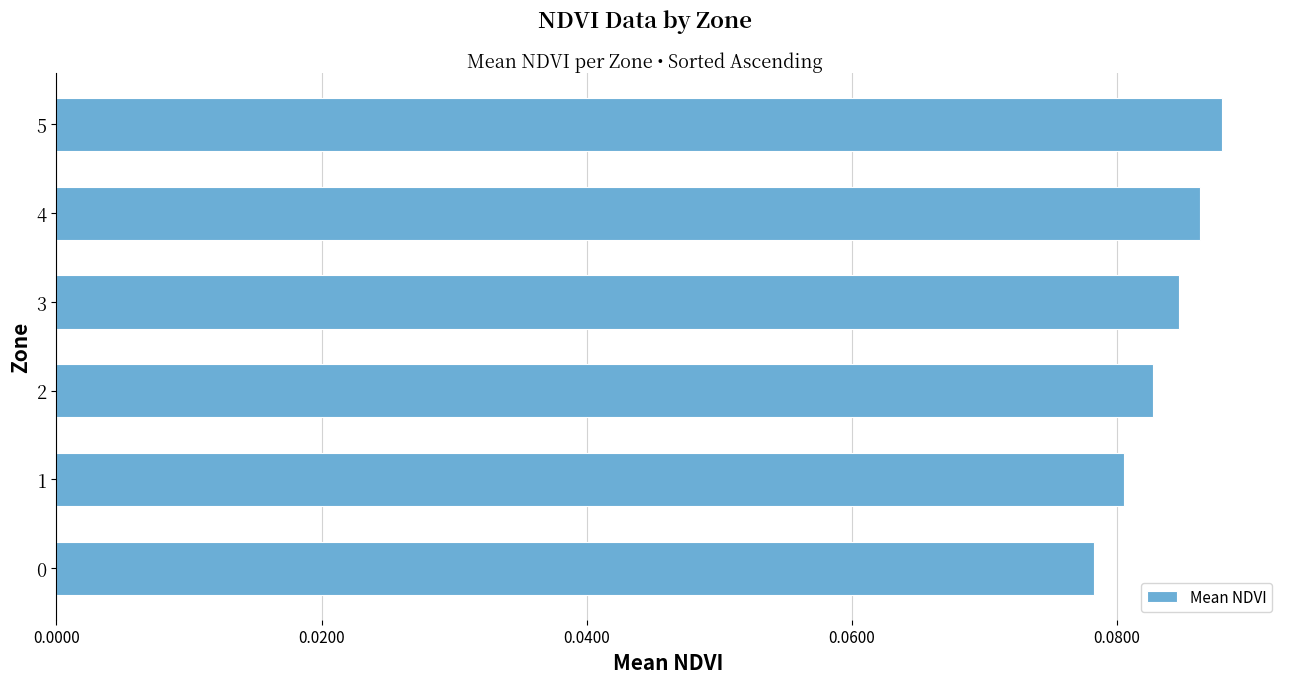

Count the values in the range 0 to 1.

6